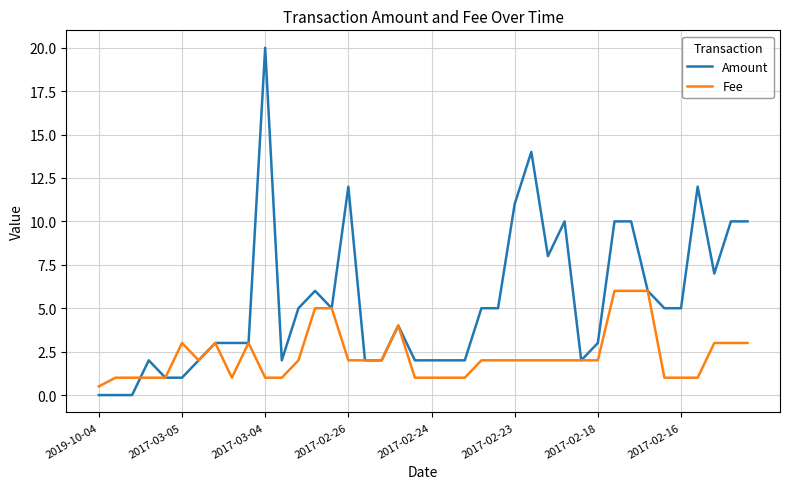

Which series has the largest total across all categories?

Amount